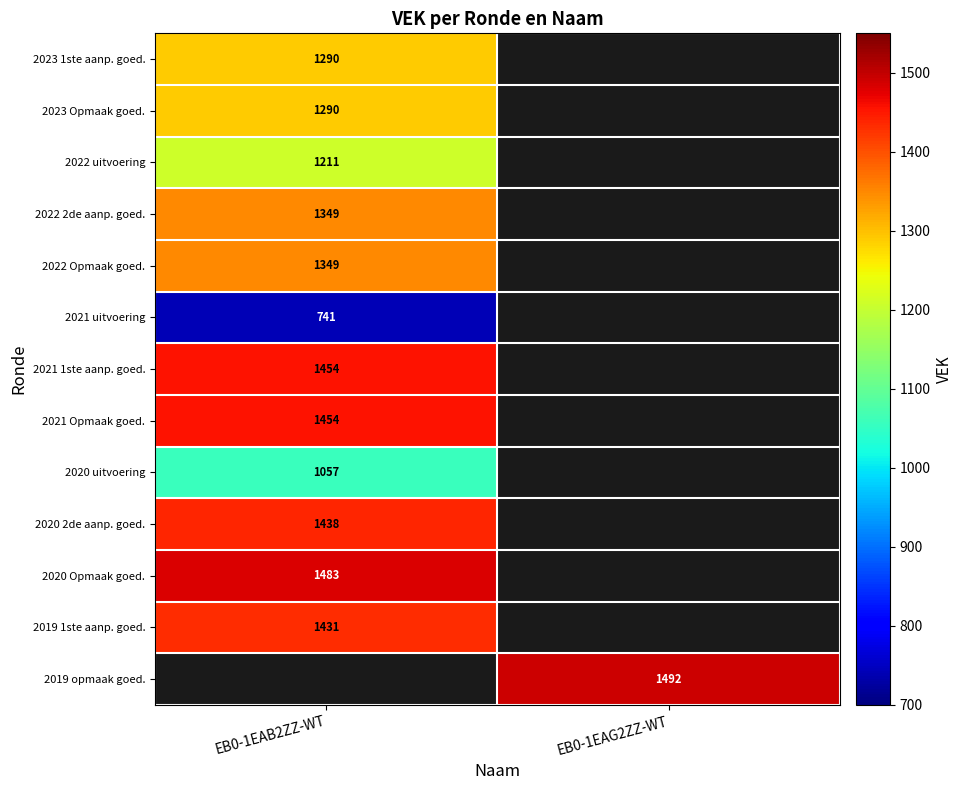

Is the value of 2021 1ste aanp. goed. at EB0-1EAB2ZZ-WT greater than the value of 2023 Opmaak goed. at EB0-1EAB2ZZ-WT?

Yes